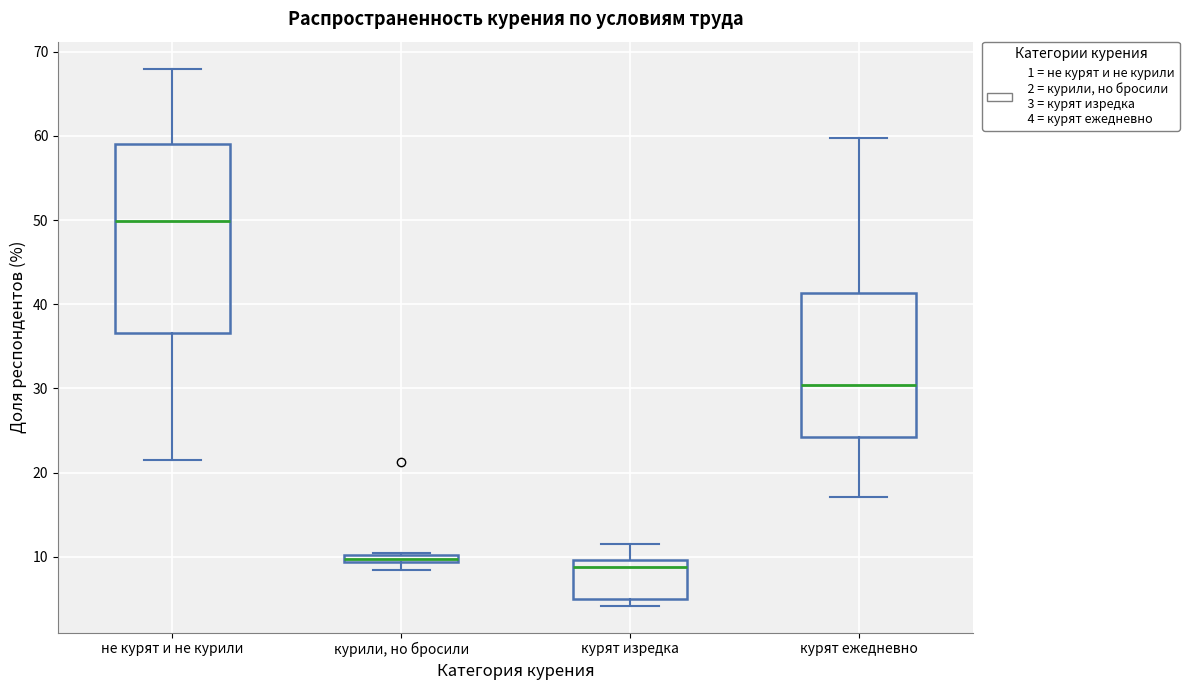

Where is the upper edge of the box for курили, но бросили on the y-axis? The values are not printed on the chart, so give them approximately, as read against the axis.

10